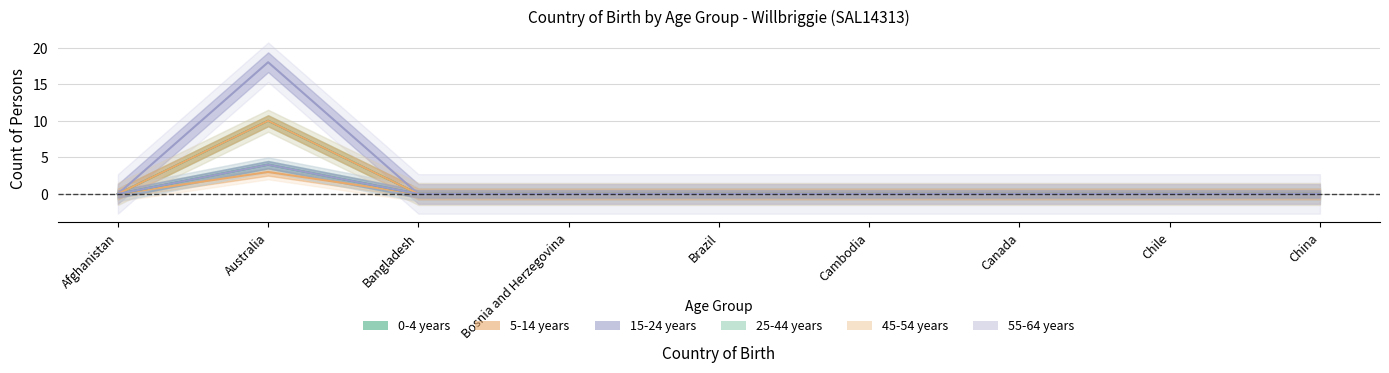

True or false: 25-44 years and 55-64 years intersect in this chart.

False